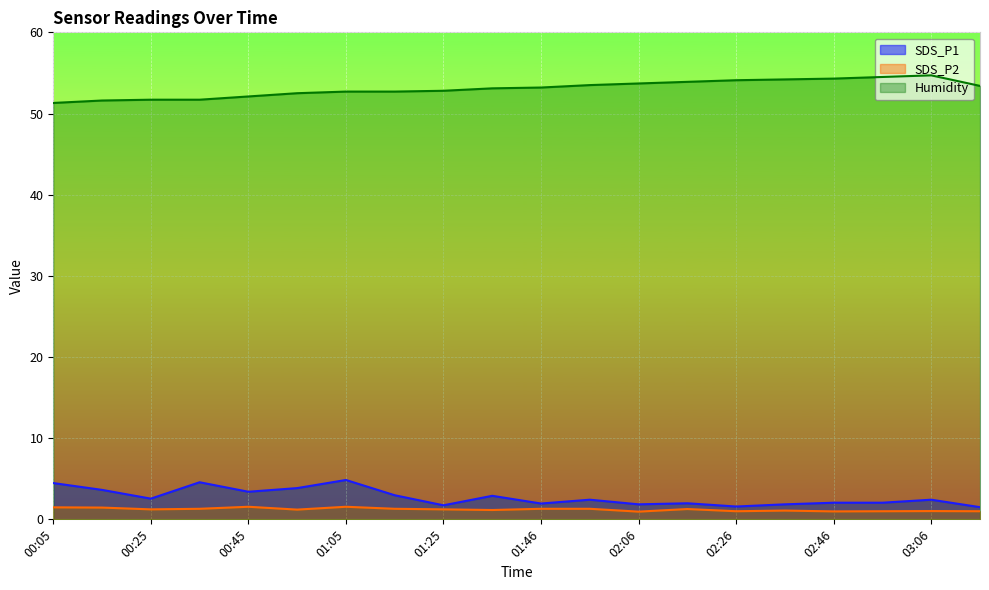

What position from the left is 03:17?

20